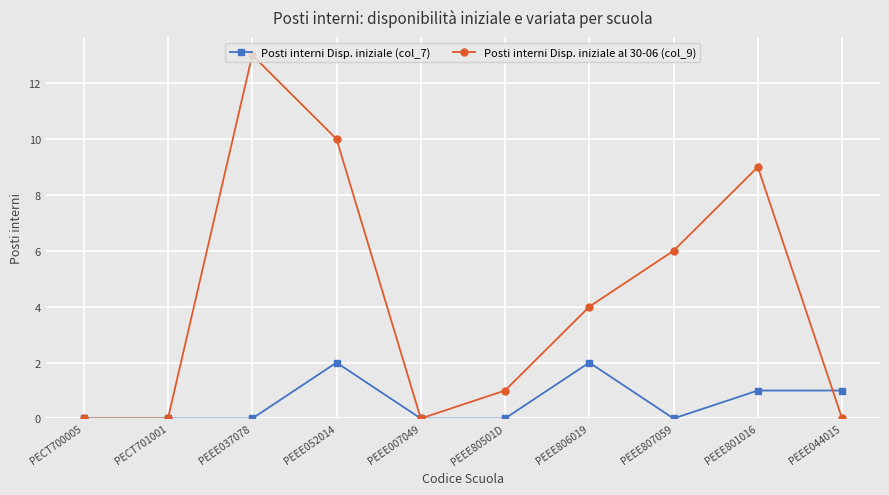

List the series in order of their overall mean, lowest first.

Posti interni Disp. iniziale (col_7), Posti interni Disp. iniziale al 30-06 (col_9)